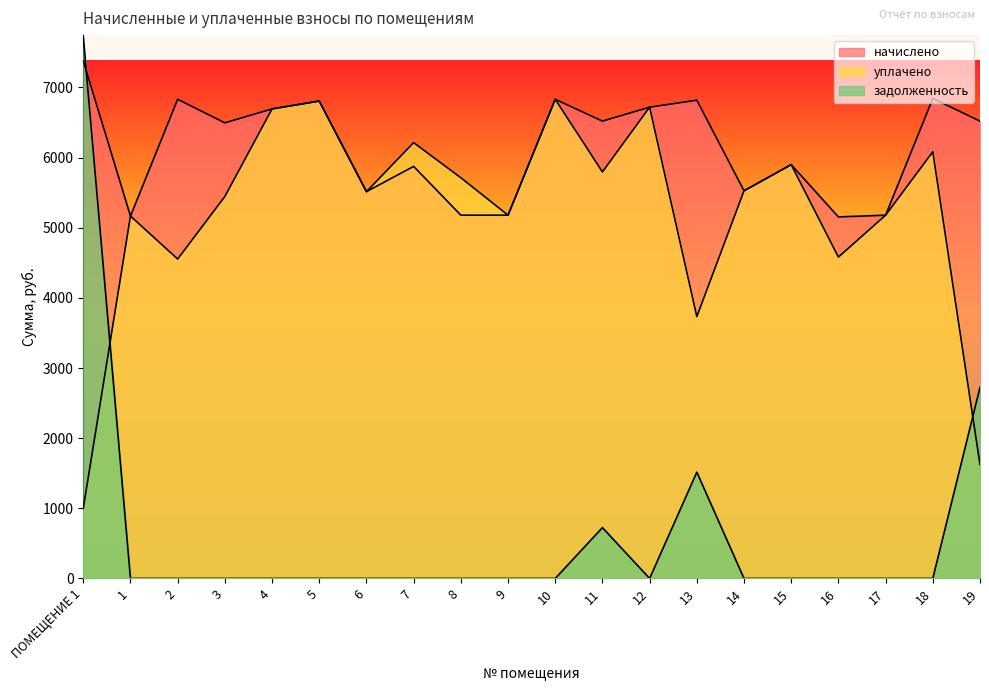

How many times do задолженность and начислено cross each other?

1